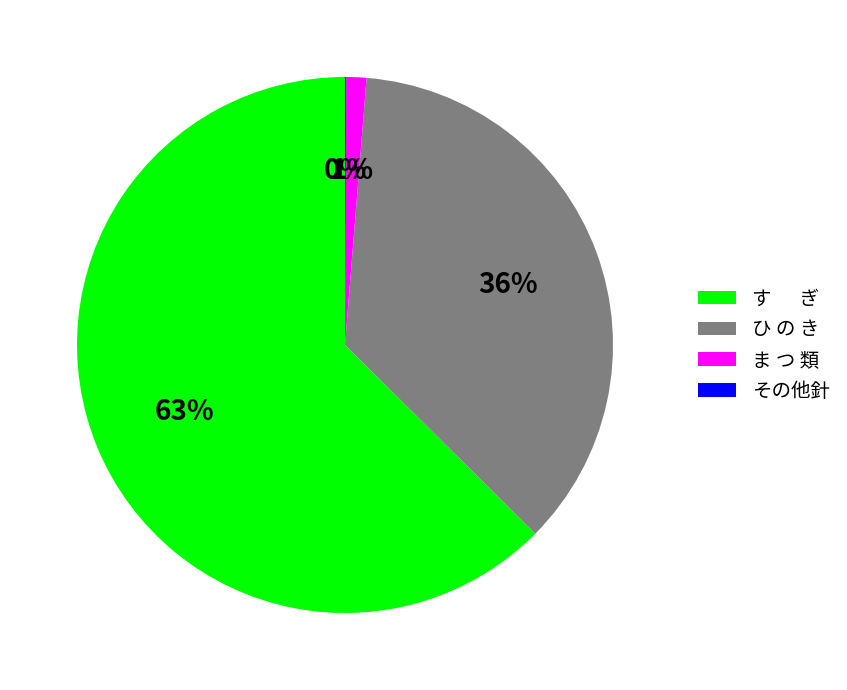

Which slice is the largest?

す ぎ